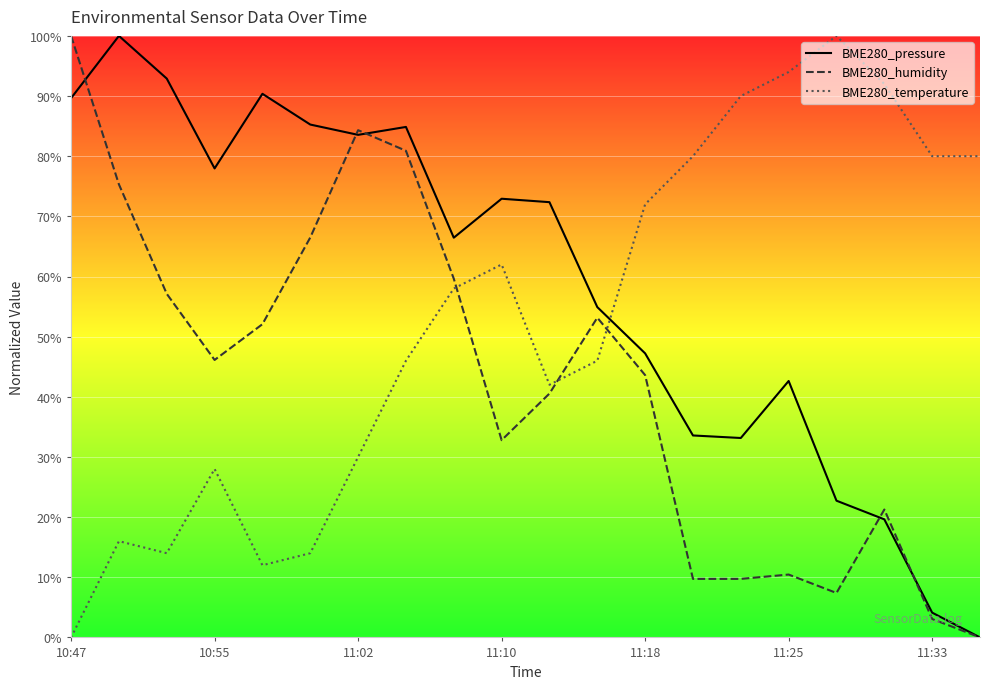

Reading left to right, what are all the values shown in this chart?

BME280_pressure: 89.7	100.0	92.9	78.0	90.4	85.3	83.5	84.9	66.5	72.9	72.4	54.9	47.2	33.6	33.2	42.6	22.7	19.6	4.1	0.0
BME280_humidity: 100.0	75.3	57.1	46.1	52.1	66.5	84.3	80.9	59.6	32.8	40.5	53.2	43.6	9.7	9.7	10.5	7.4	21.3	3.1	0.0
BME280_temperature: 0.0	16.0	14.0	28.0	12.0	14.0	30.0	46.0	58.0	62.0	42.0	46.0	72.0	80.0	90.0	94.0	100.0	92.0	80.0	80.0